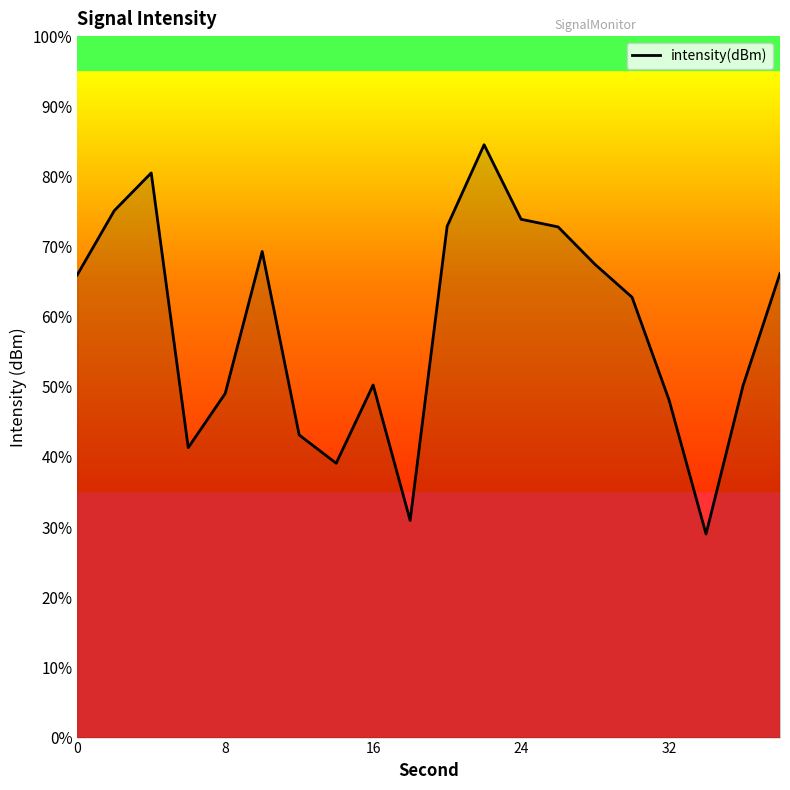

What is the difference between the maximum and minimum values?

55.5